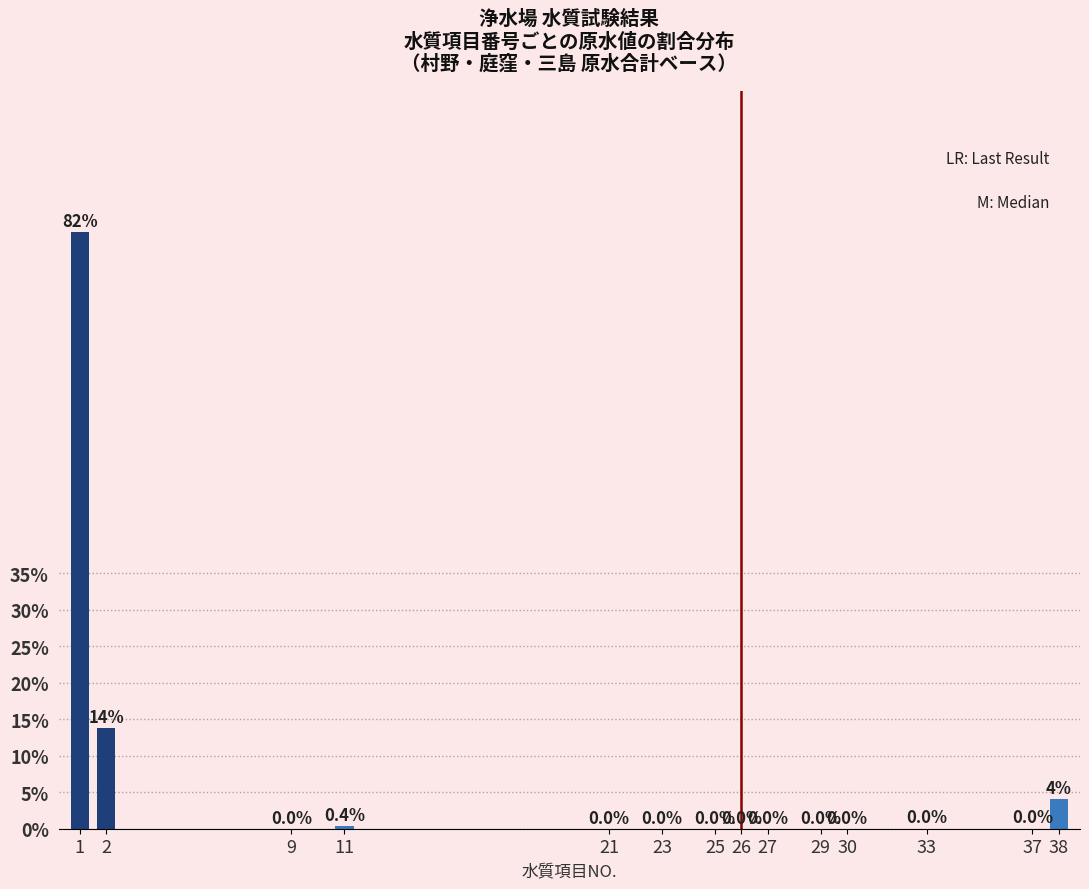

What is the greatest value displayed?

81.7